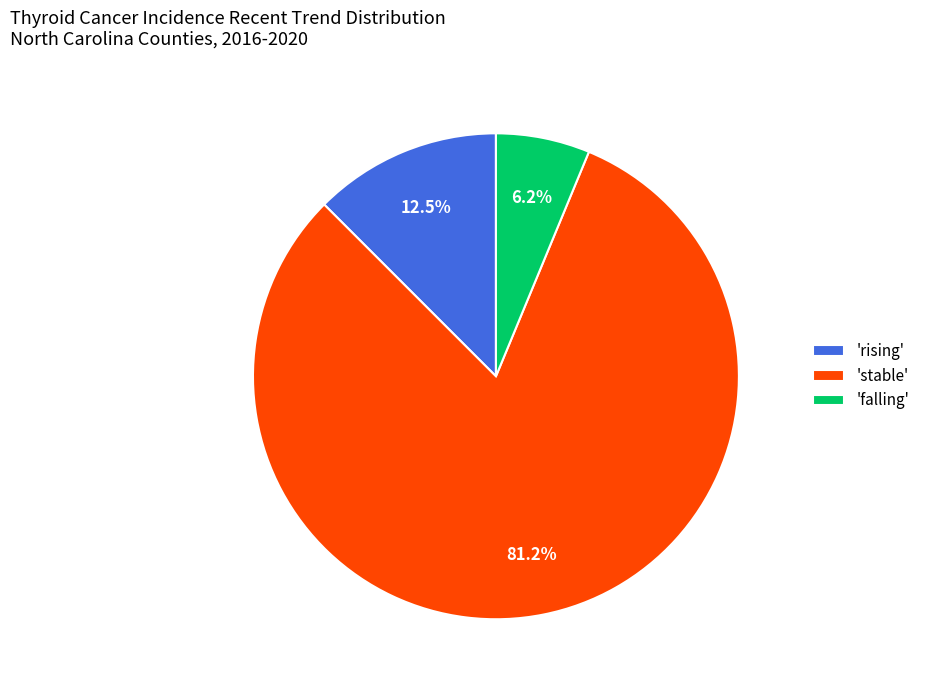

Which slice represents more than half of the pie?

'stable'